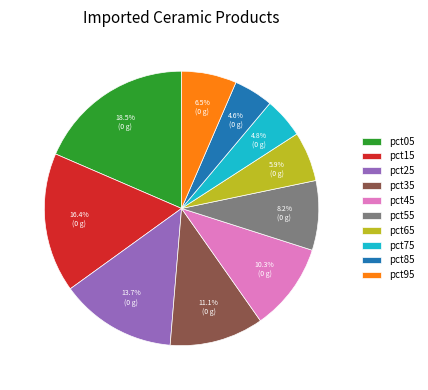

How many segments does this pie chart have?

10